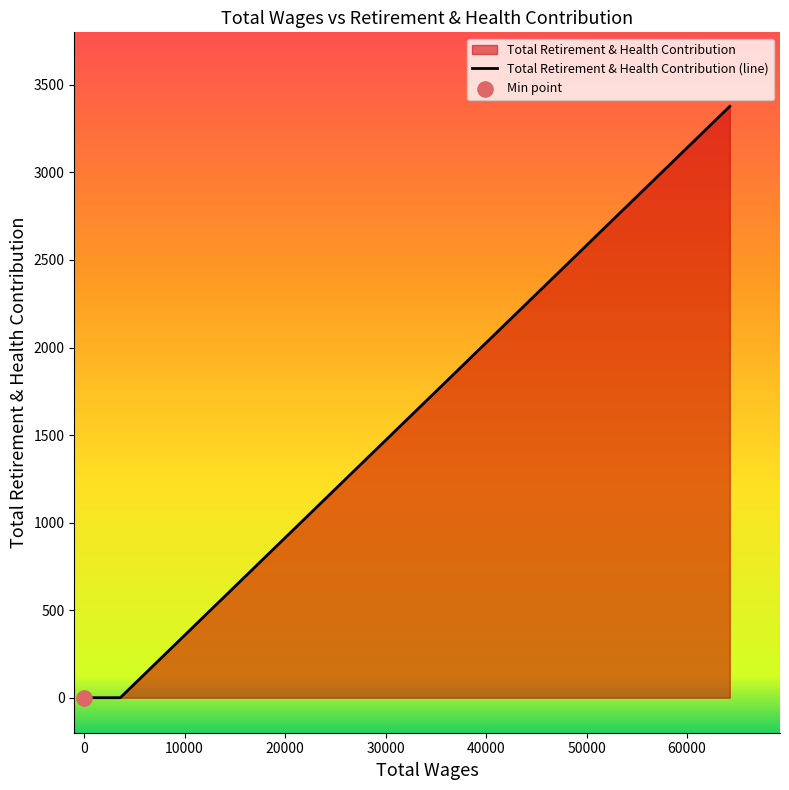

Between 2700.0 and 3600.0, which is larger?

2700.0